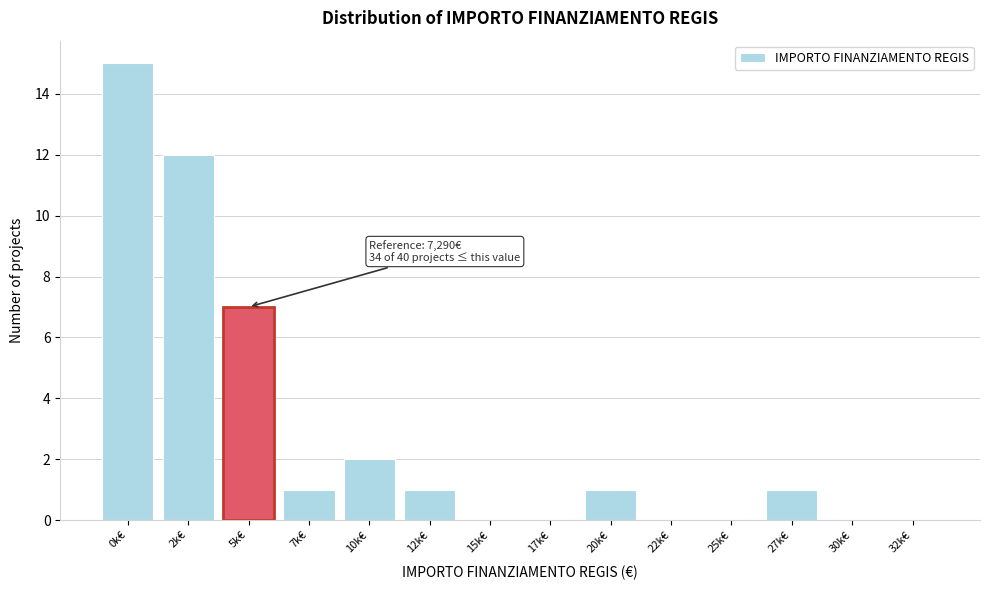

Reading left to right, extract all data points from this chart.

0k€=15	2k€=12	5k€=7	7k€=1	10k€=2	12k€=1	15k€=0	17k€=0	20k€=1	22k€=0	25k€=0	27k€=1	30k€=0	32k€=0